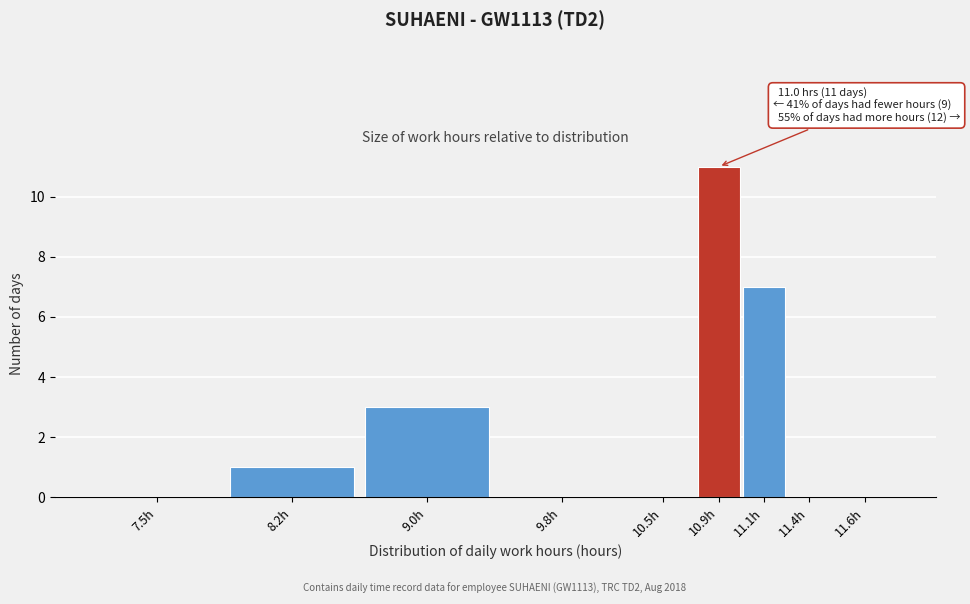

Reading left to right, extract all data points from this chart.

7.5h=0	8.2h=1	9.0h=3	9.8h=0	10.5h=0	10.9h=11	11.1h=7	11.4h=0	11.6h=0